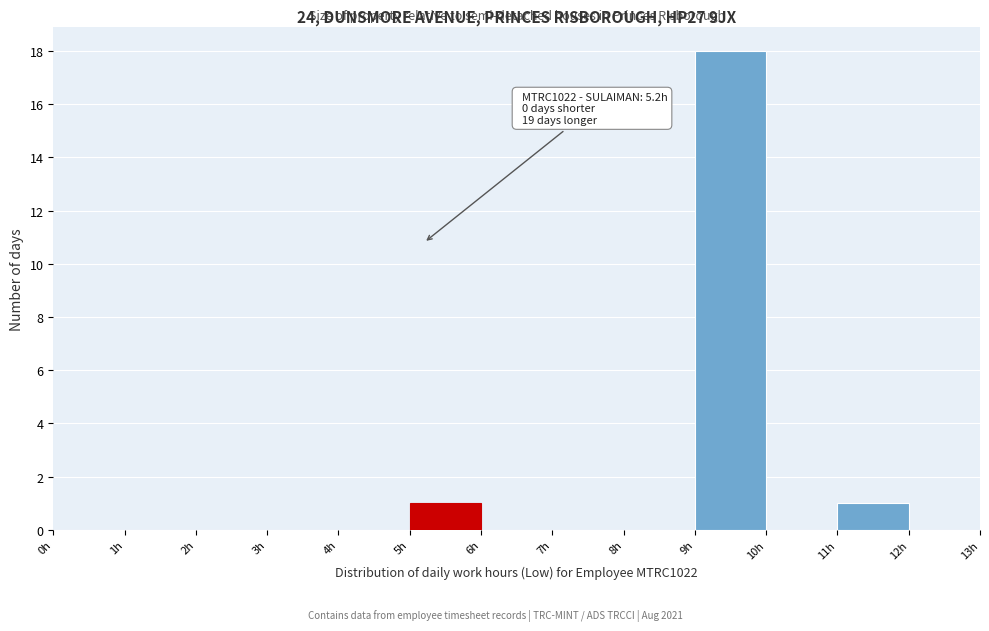

Over which range of the x-axis is the bar tallest?

9 to 10